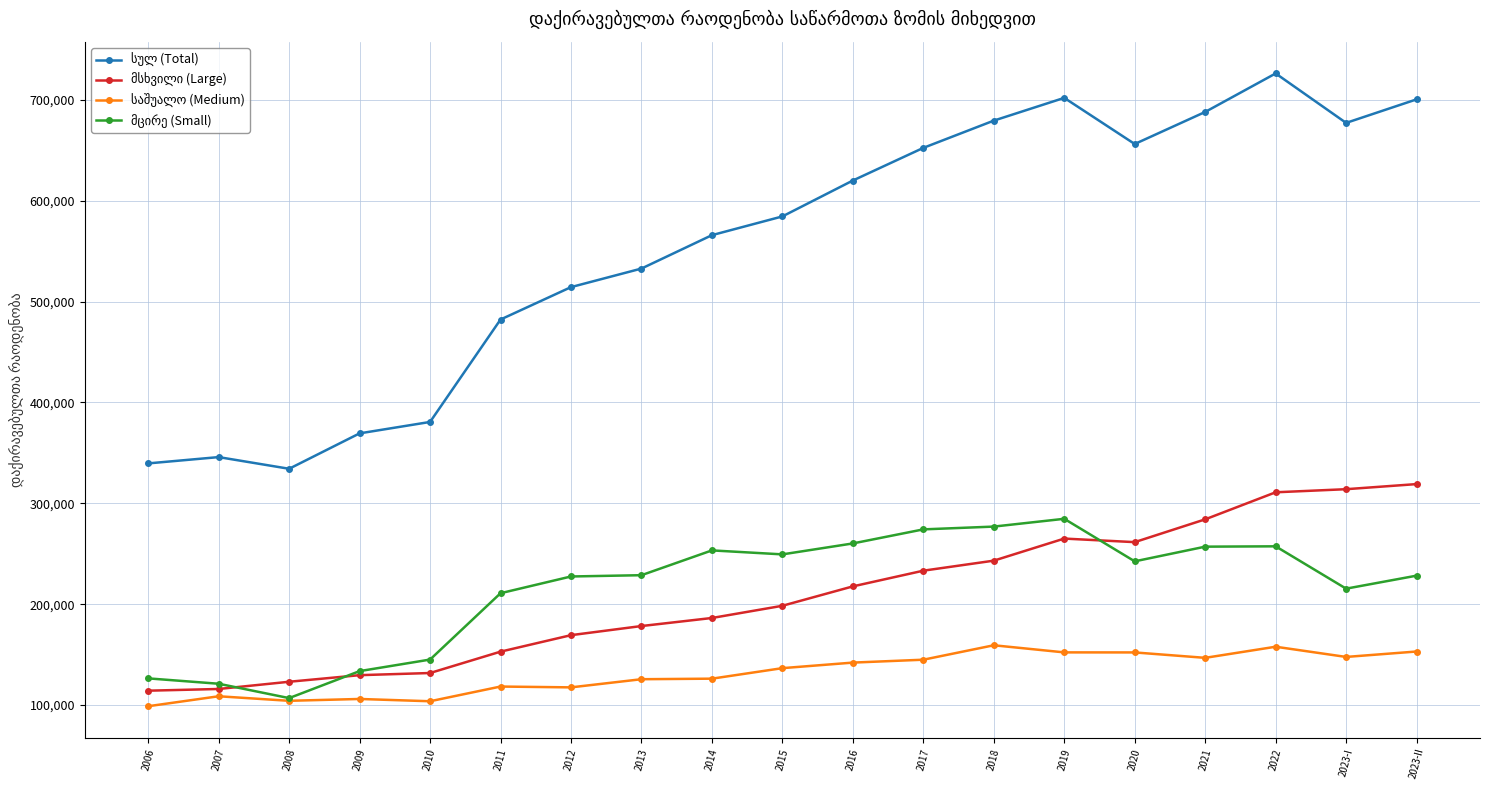

What is the maximum value shown in the chart?

726231.0